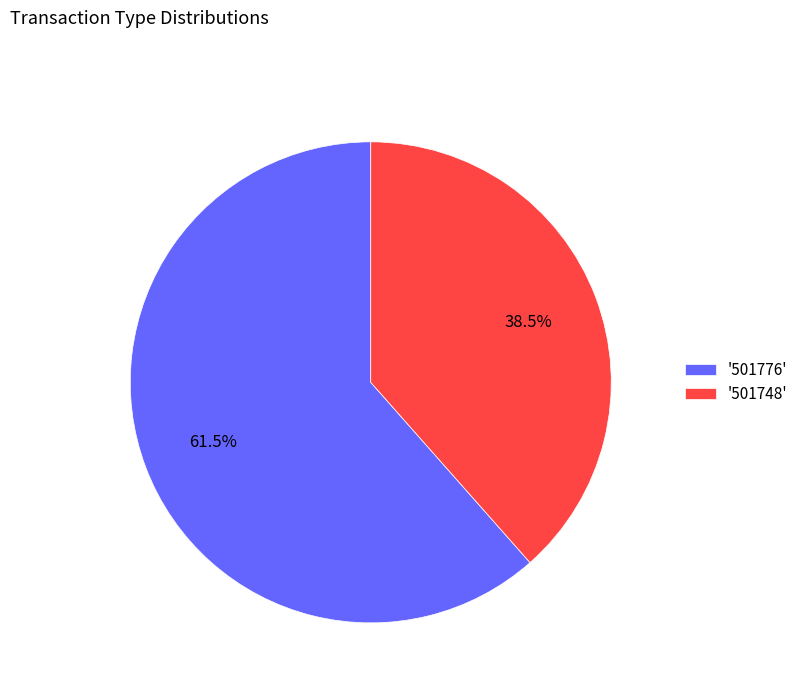

Combined, do '501748' and '501776' account for over 50%?

Yes